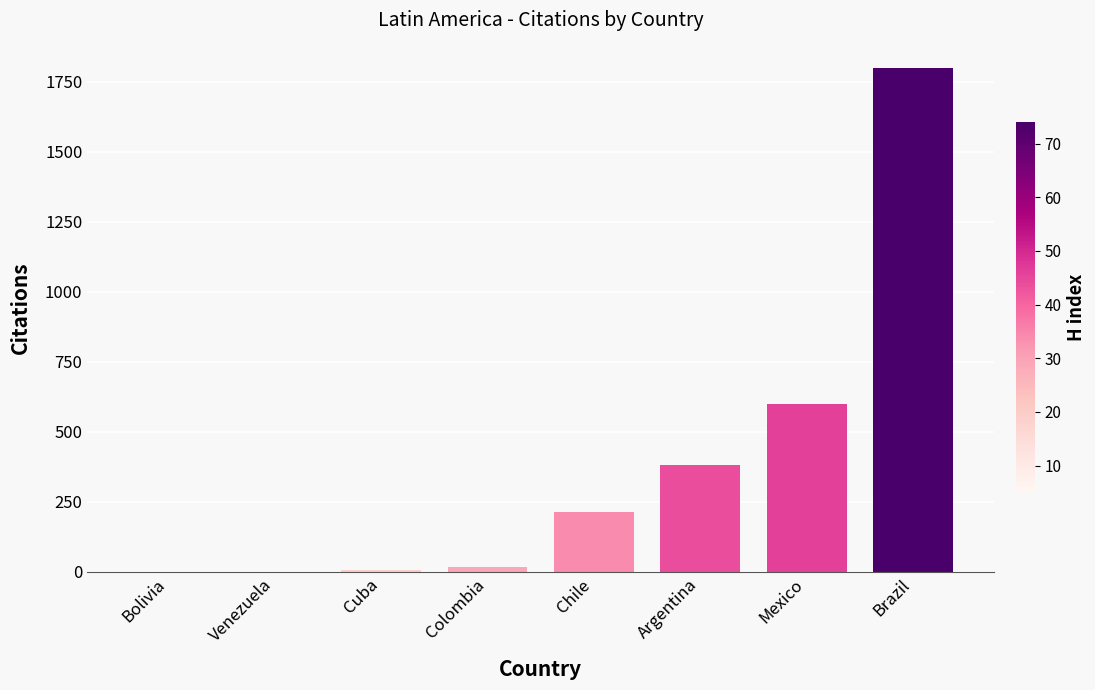

Which label corresponds to the largest value in the chart?

Brazil